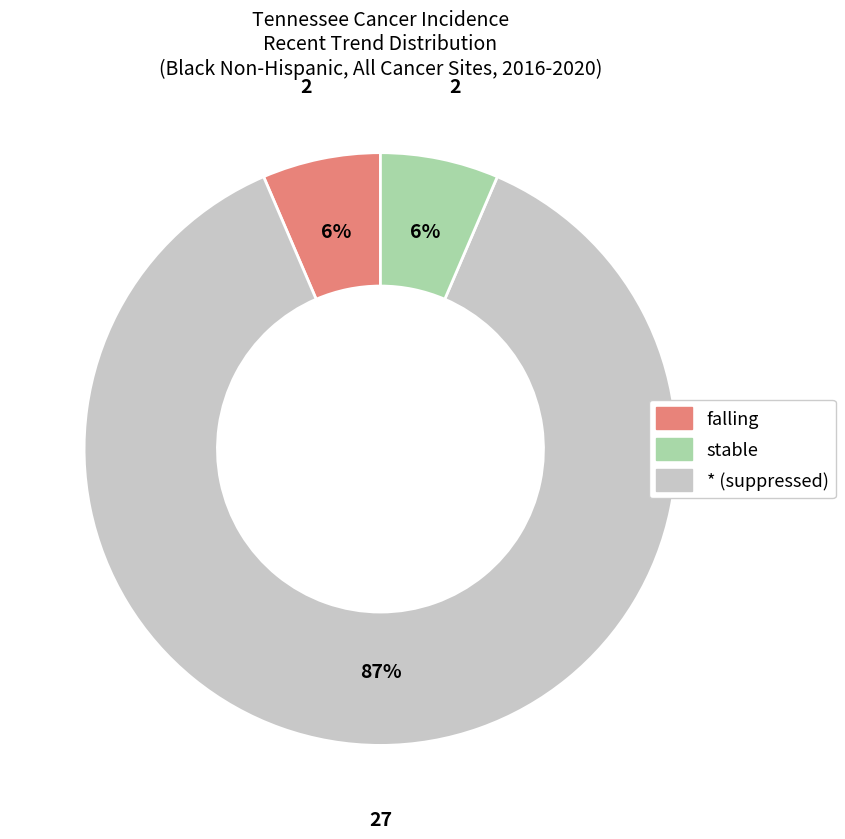

Combined, do stable and falling account for over 50%?

Yes